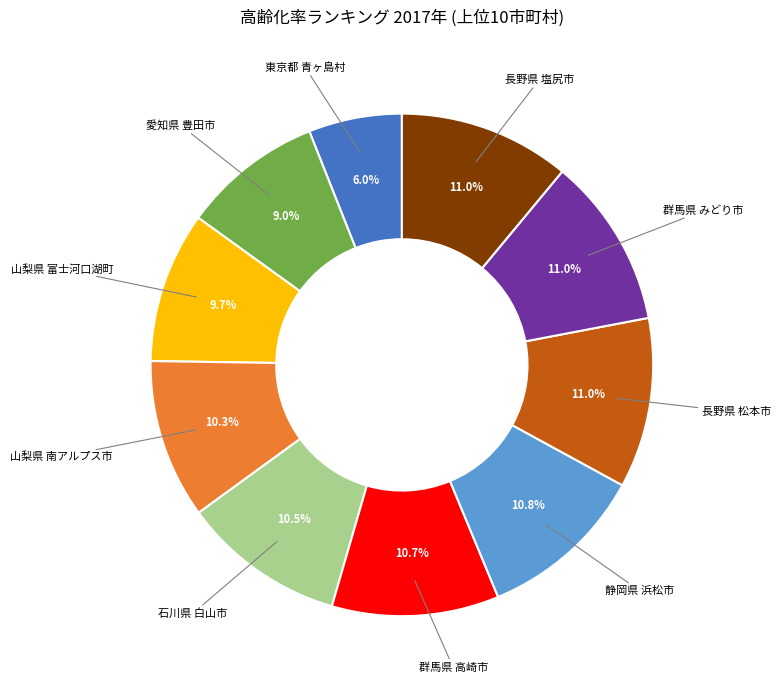

How many segments does this pie chart have?

10